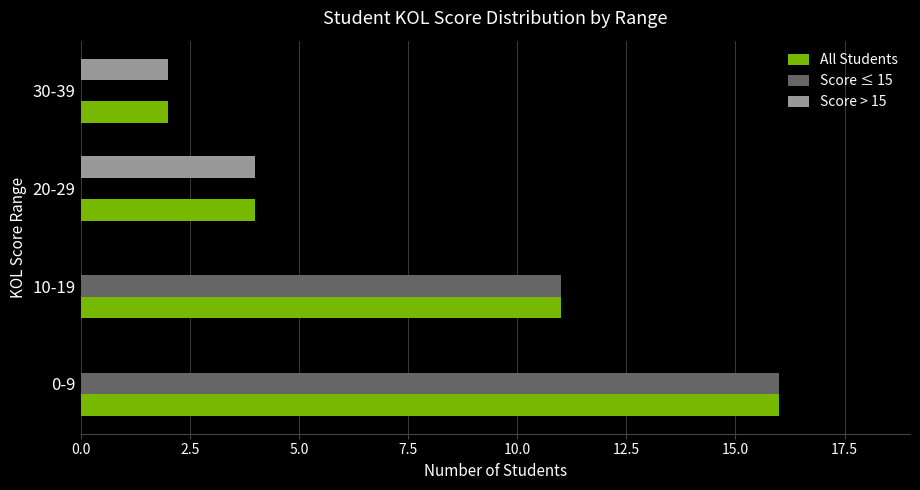

What is the sum of the All Students values at 30-39 and 10-19?

13